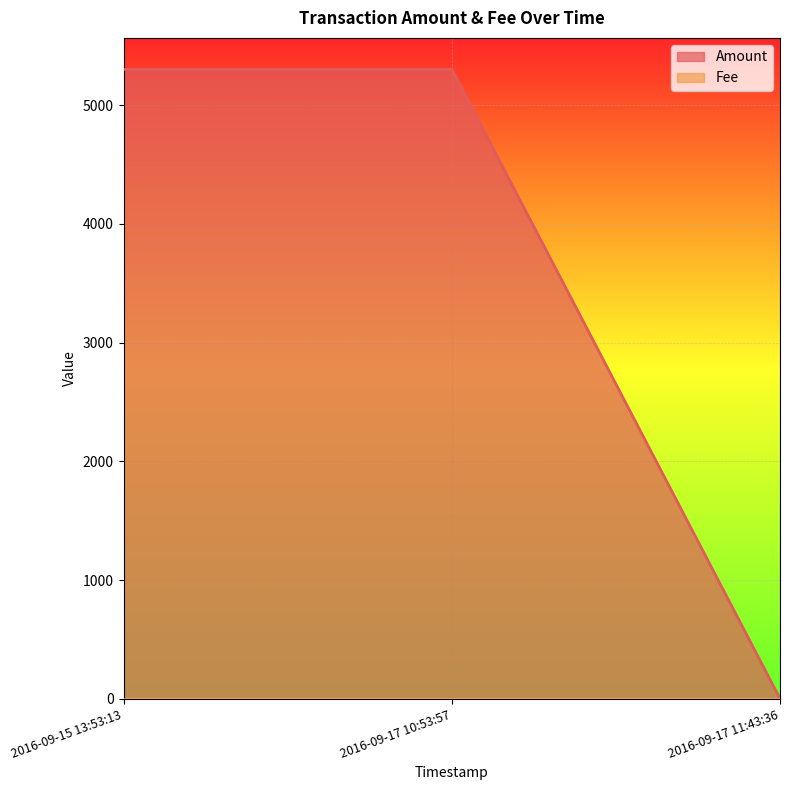

Does the chart display data point markers on the line(s)?

No